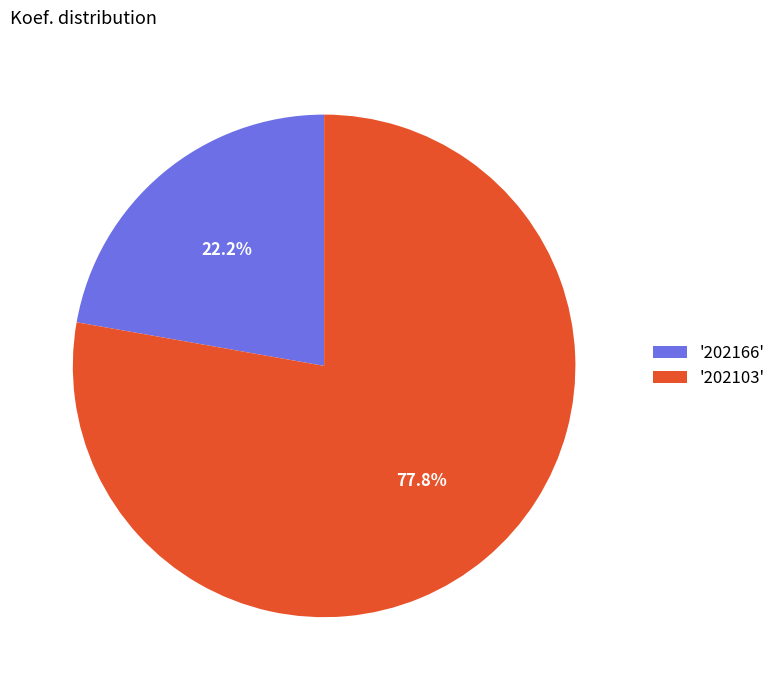

To the nearest percent, what is the difference between the largest and smallest slice percentages?

56%